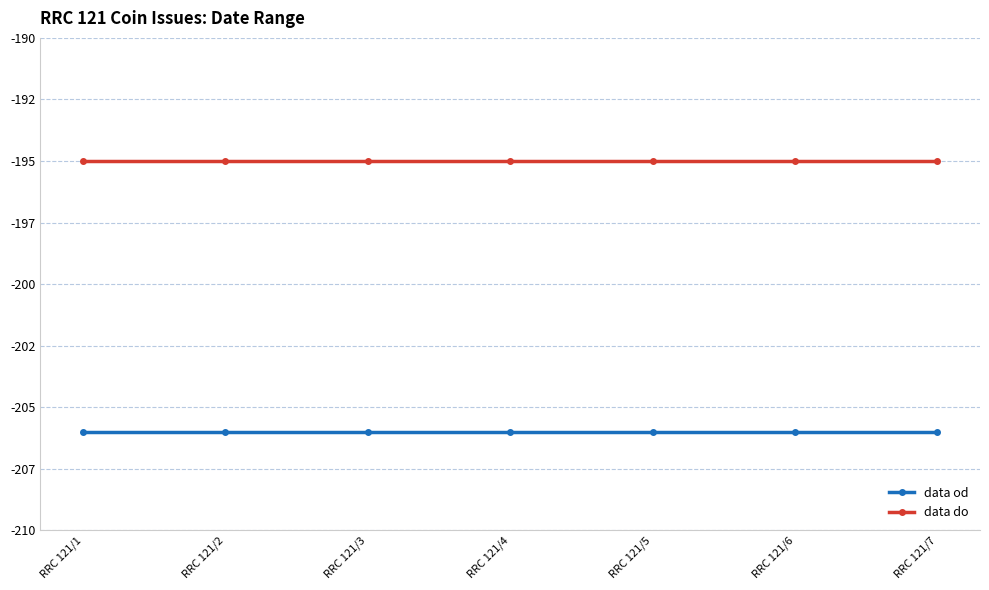

True or false: data do and data od cross at least once.

False